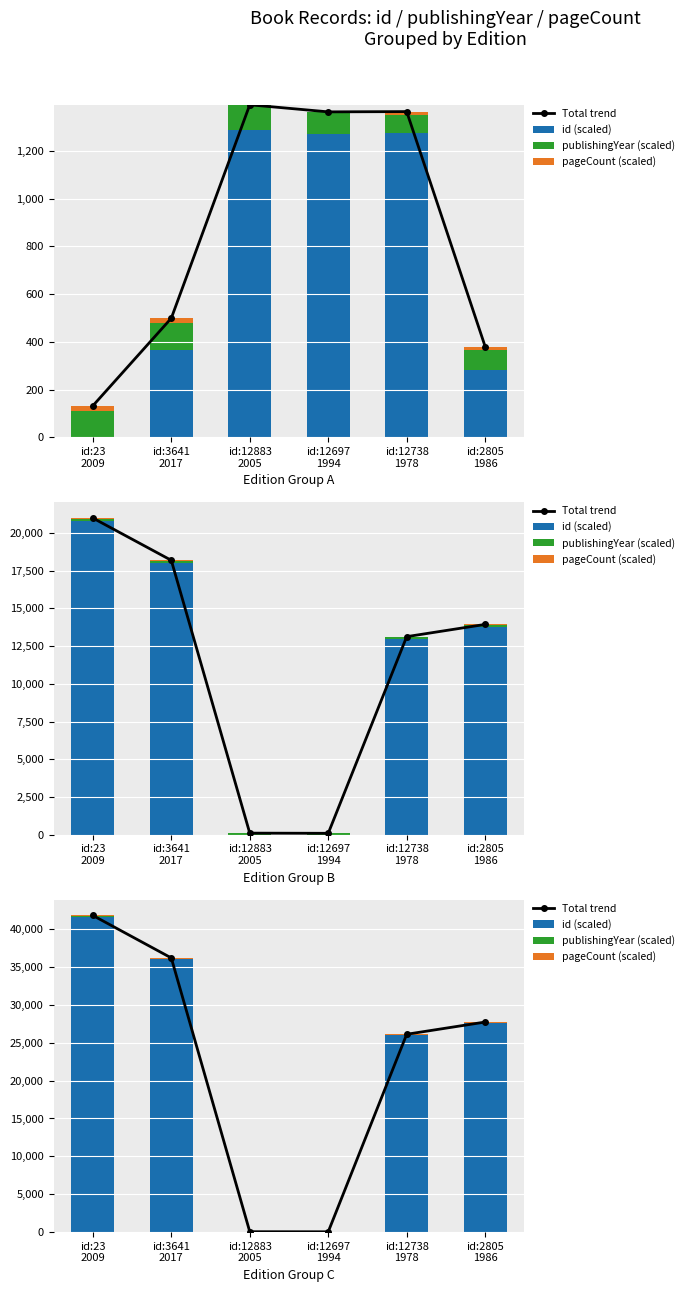

Between id:12697
1994 and id:23
2009, which is larger?

id:23
2009